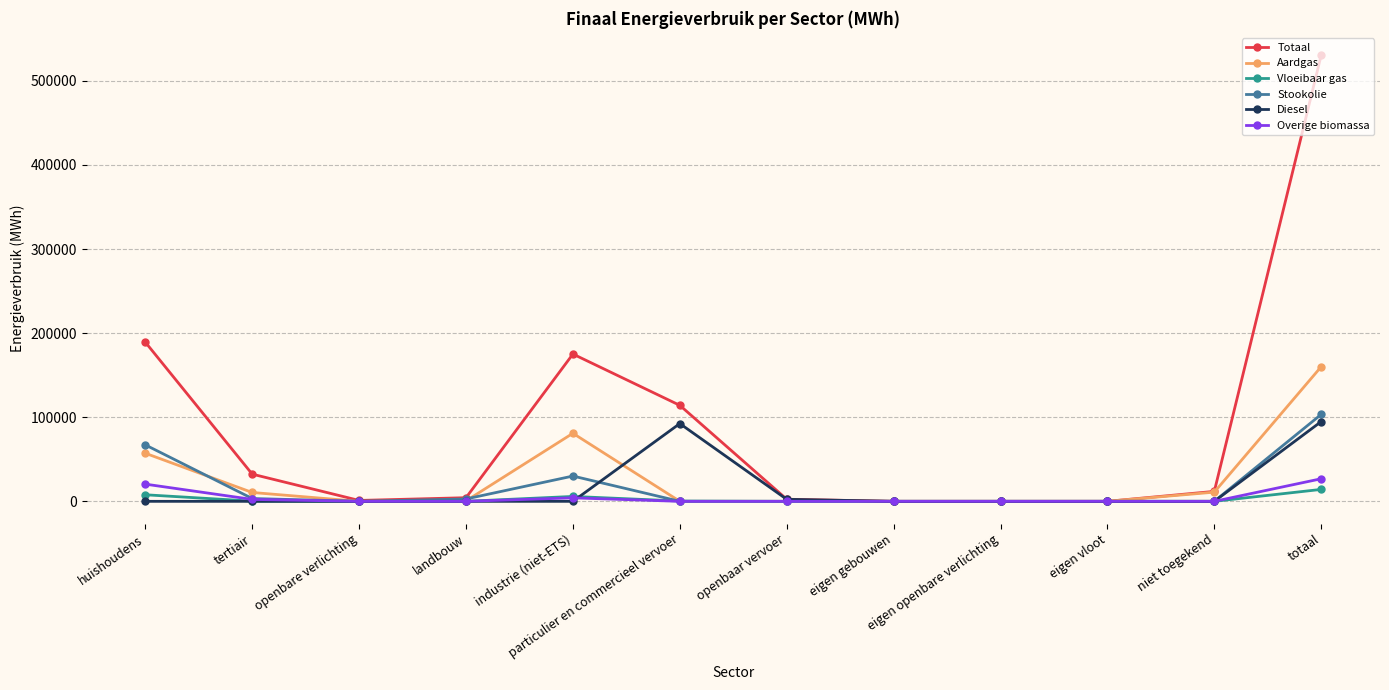

Is it true that Totaal equals 0.0 at eigen openbare verlichting?

True